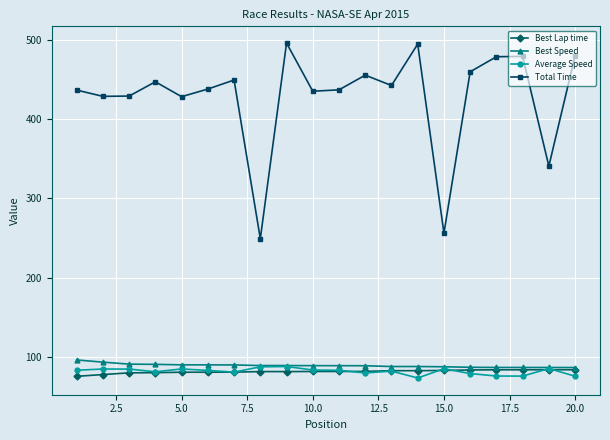

What is the value of the Total Time point at the 5th from the left?

428.4